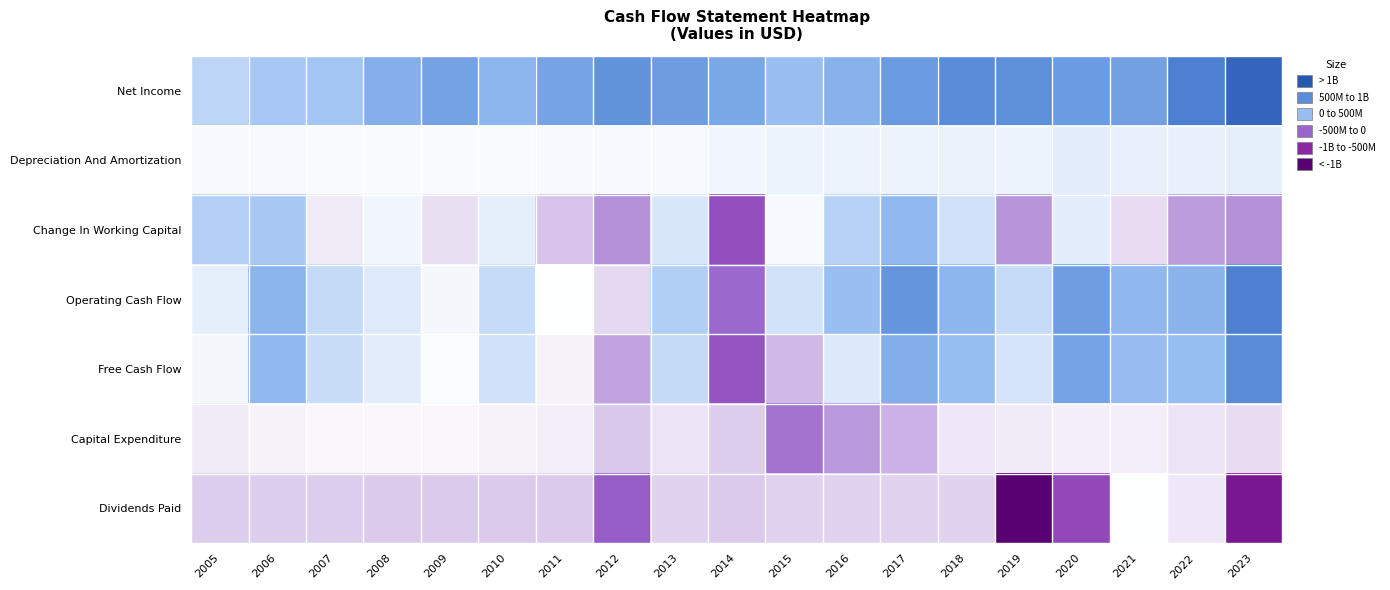

How many distinct data groups are displayed?

7